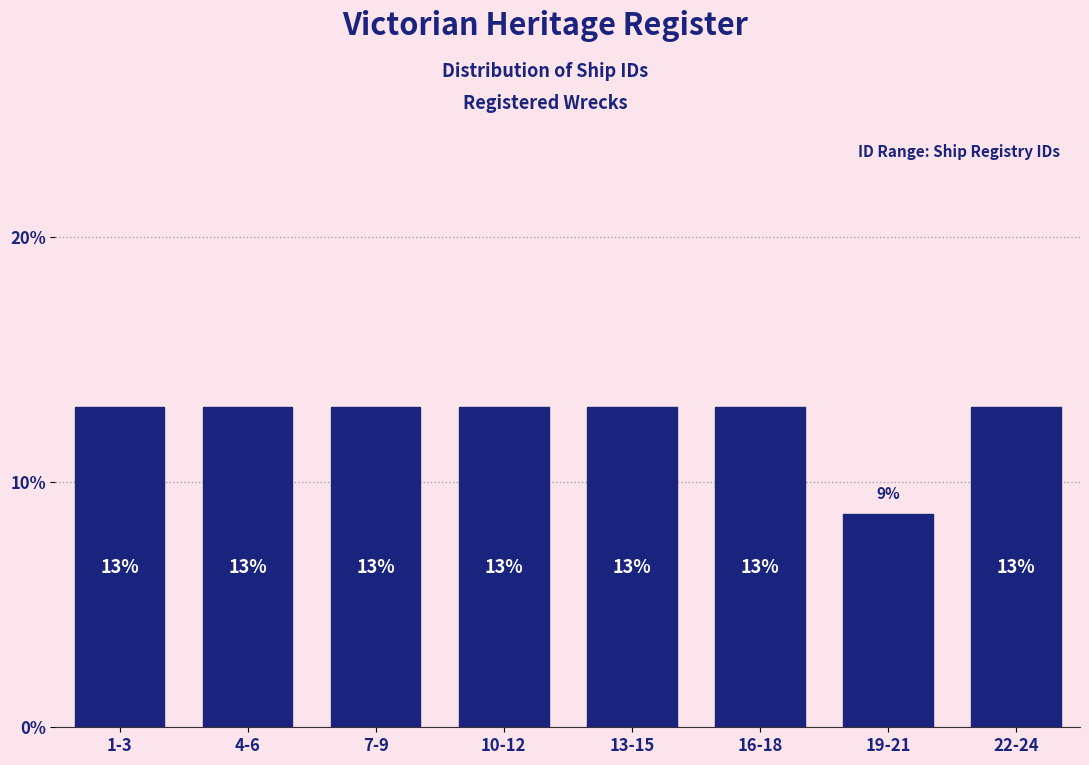

Does the chart contain any negative values?

No